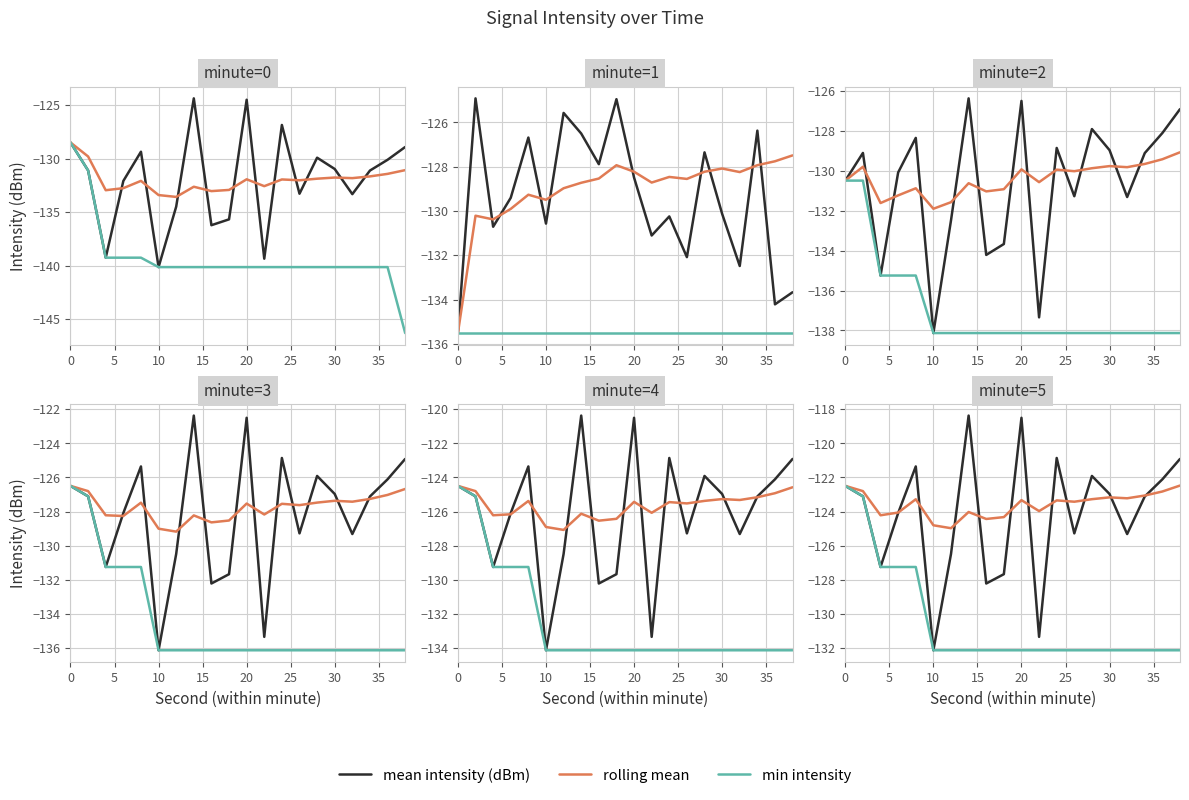

The value of min intensity at 15 is -222.3. True or false?

False